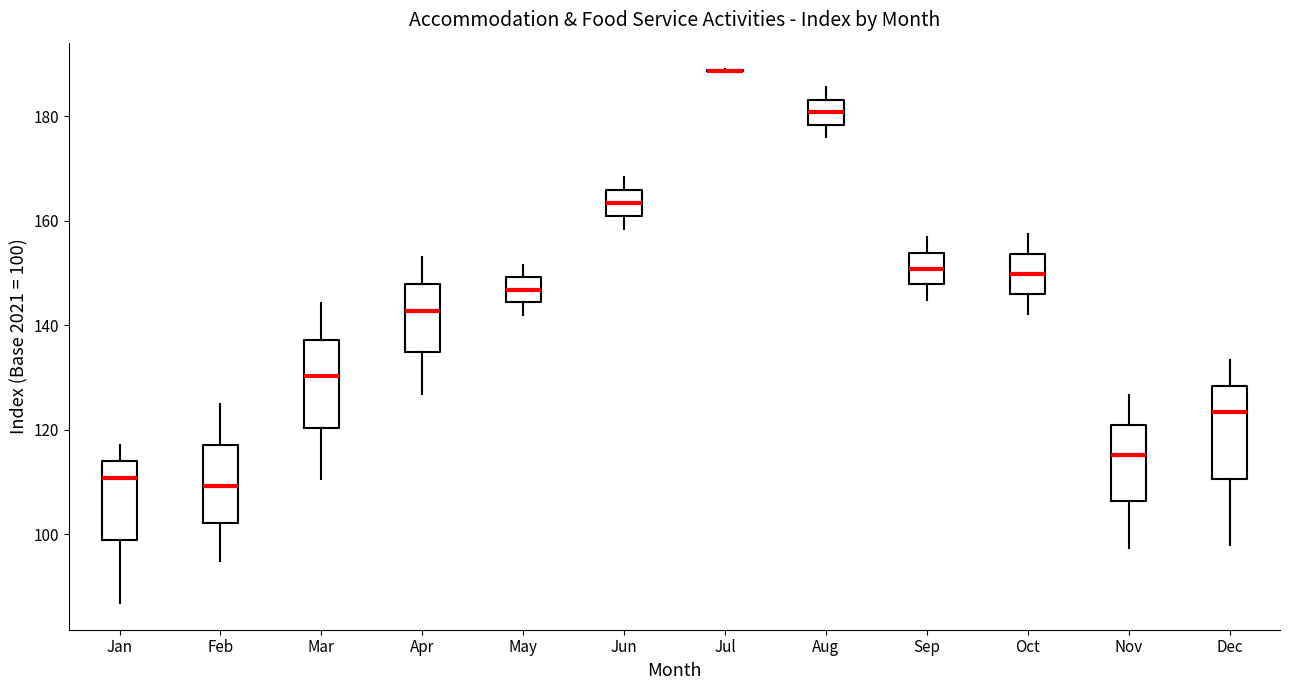

Where does the median line of the box for Mar sit on the y-axis? The values are not printed on the chart, so give them approximately, as read against the axis.

130